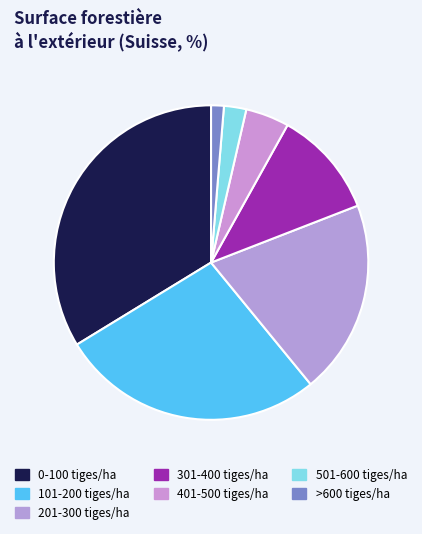

Is there a majority slice in this chart?

No